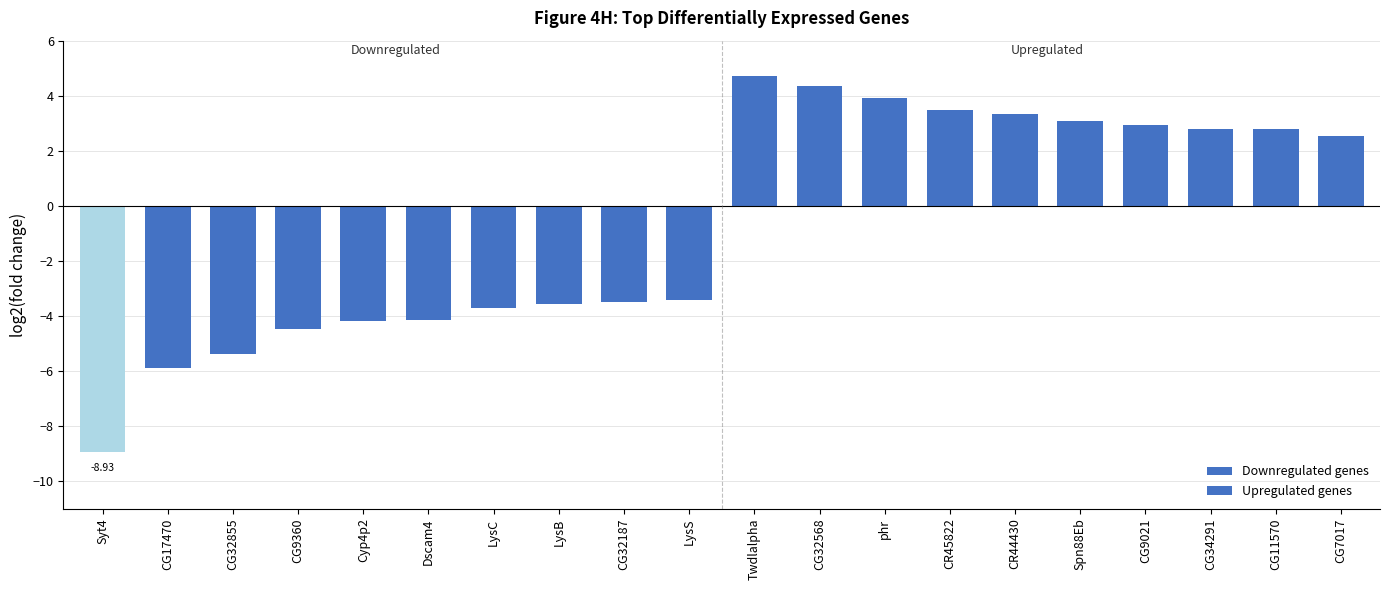

Which category has the highest value across all series?

Twdlalpha